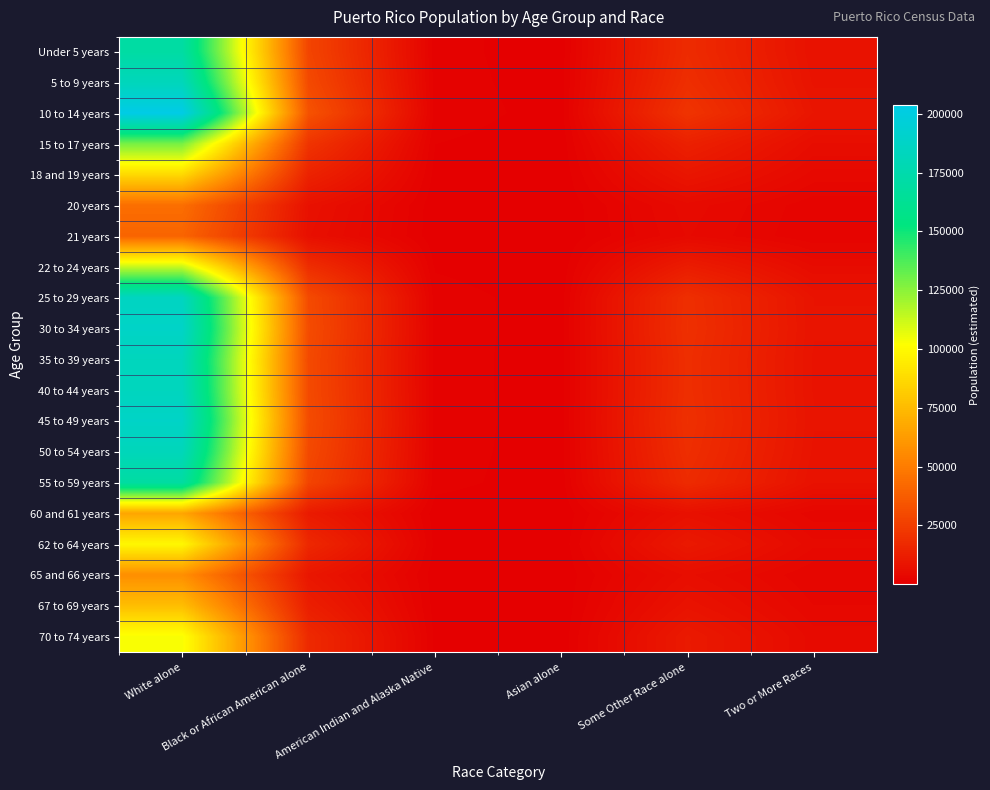

Reading left to right, transcribe all the data shown in this chart.

Under 5 years: White alone=170439.4	Black or African American alone=27842.4	American Indian and Alaska Native=1196.9	Asian alone=412.1	Some Other Race alone=17490.1	Two or More Races=7375.1
5 to 9 years: White alone=182002.4	Black or African American alone=29731.3	American Indian and Alaska Native=1278.1	Asian alone=440.1	Some Other Race alone=18676.7	Two or More Races=7875.5
10 to 14 years: White alone=203665.7	Black or African American alone=33270.1	American Indian and Alaska Native=1430.2	Asian alone=492.5	Some Other Race alone=20899.7	Two or More Races=8812.9
15 to 17 years: White alone=128888.9	Black or African American alone=21054.8	American Indian and Alaska Native=905.1	Asian alone=311.6	Some Other Race alone=13226.3	Two or More Races=5577.2
18 and 19 years: White alone=86673.4	Black or African American alone=14158.7	American Indian and Alaska Native=608.7	Asian alone=209.6	Some Other Race alone=8894.2	Two or More Races=3750.5
20 years: White alone=44138.6	Black or African American alone=7210.3	American Indian and Alaska Native=310.0	Asian alone=106.7	Some Other Race alone=4529.4	Two or More Races=1909.9
21 years: White alone=40270.4	Black or African American alone=6578.4	American Indian and Alaska Native=282.8	Asian alone=97.4	Some Other Race alone=4132.5	Two or More Races=1742.6
22 to 24 years: White alone=113401.5	Black or African American alone=18524.9	American Indian and Alaska Native=796.4	Asian alone=274.2	Some Other Race alone=11637.0	Two or More Races=4907.0
25 to 29 years: White alone=185153.3	Black or African American alone=30246.0	American Indian and Alaska Native=1300.2	Asian alone=447.7	Some Other Race alone=19000.0	Two or More Races=8011.8
30 to 34 years: White alone=188197.2	Black or African American alone=30743.2	American Indian and Alaska Native=1321.6	Asian alone=455.1	Some Other Race alone=19312.3	Two or More Races=8143.6
35 to 39 years: White alone=182962.5	Black or African American alone=29888.1	American Indian and Alaska Native=1284.8	Asian alone=442.4	Some Other Race alone=18775.2	Two or More Races=7917.0
40 to 44 years: White alone=183711.7	Black or African American alone=30010.5	American Indian and Alaska Native=1290.1	Asian alone=444.2	Some Other Race alone=18852.1	Two or More Races=7949.5
45 to 49 years: White alone=188055.4	Black or African American alone=30720.0	American Indian and Alaska Native=1320.6	Asian alone=454.7	Some Other Race alone=19297.8	Two or More Races=8137.4
50 to 54 years: White alone=181863.7	Black or African American alone=29708.6	American Indian and Alaska Native=1277.1	Asian alone=439.7	Some Other Race alone=18662.4	Two or More Races=7869.5
55 to 59 years: White alone=169568.1	Black or African American alone=27700.0	American Indian and Alaska Native=1190.8	Asian alone=410.0	Some Other Race alone=17400.7	Two or More Races=7337.4
60 and 61 years: White alone=66274.3	Black or African American alone=10826.3	American Indian and Alaska Native=465.4	Asian alone=160.2	Some Other Race alone=6800.9	Two or More Races=2867.8
62 to 64 years: White alone=99100.2	Black or African American alone=16188.6	American Indian and Alaska Native=695.9	Asian alone=239.6	Some Other Race alone=10169.4	Two or More Races=4288.2
65 and 66 years: White alone=57119.0	Black or African American alone=9330.7	American Indian and Alaska Native=401.1	Asian alone=138.1	Some Other Race alone=5861.4	Two or More Races=2471.6
67 to 69 years: White alone=75900.6	Black or African American alone=12398.8	American Indian and Alaska Native=533.0	Asian alone=183.5	Some Other Race alone=7788.7	Two or More Races=3284.3
70 to 74 years: White alone=103323.3	Black or African American alone=16878.5	American Indian and Alaska Native=725.6	Asian alone=249.8	Some Other Race alone=10602.8	Two or More Races=4470.9